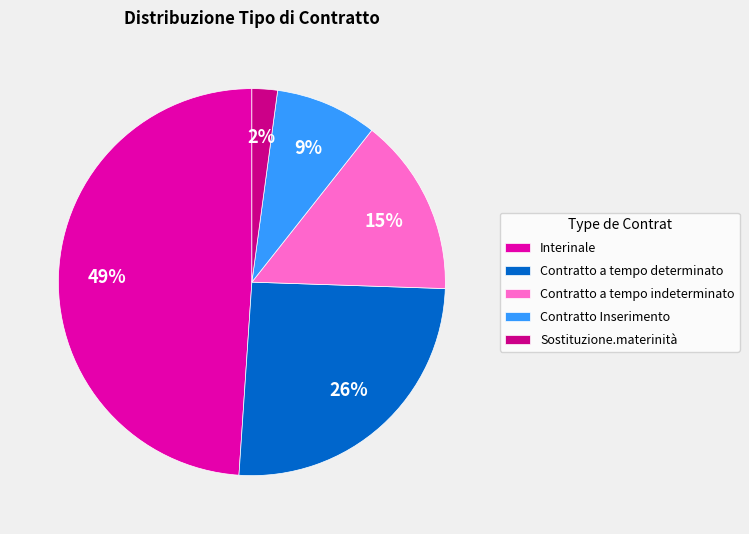

Is there a majority slice in this chart?

No